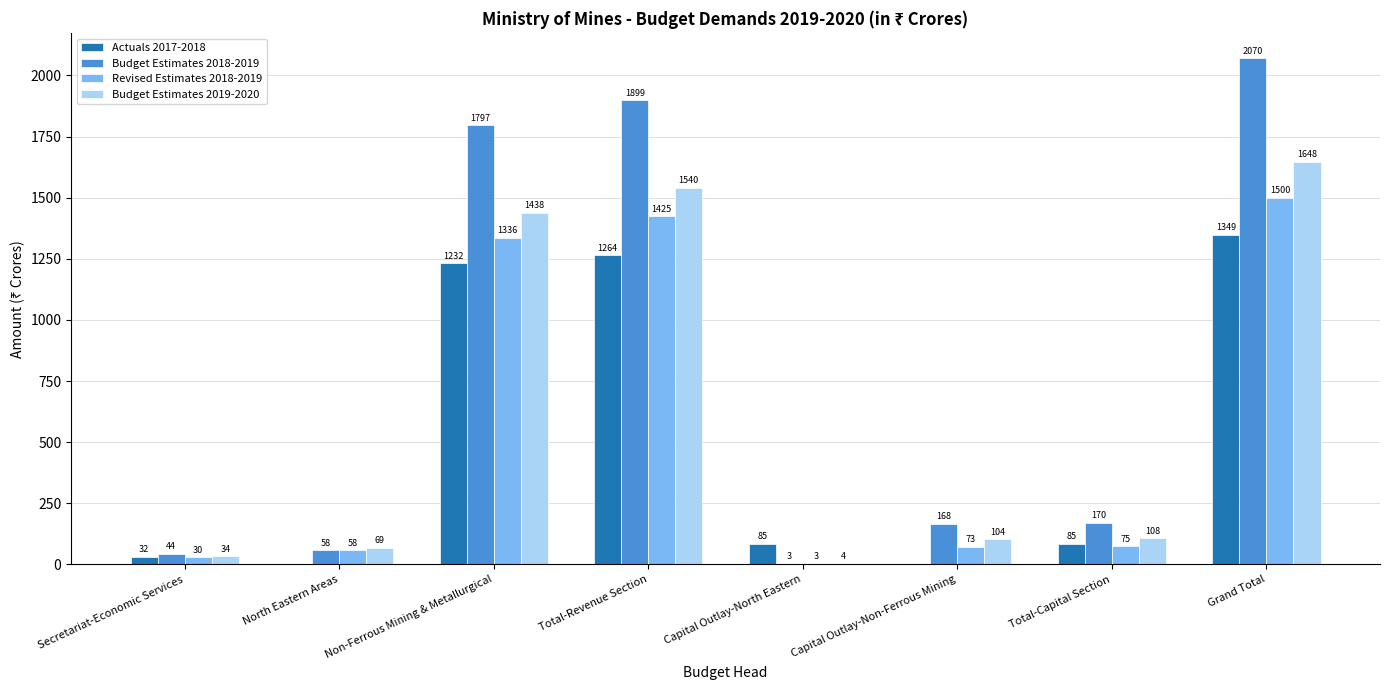

What are all the series names shown in the legend?

Actuals 2017-2018, Budget Estimates 2018-2019, Revised Estimates 2018-2019, Budget Estimates 2019-2020